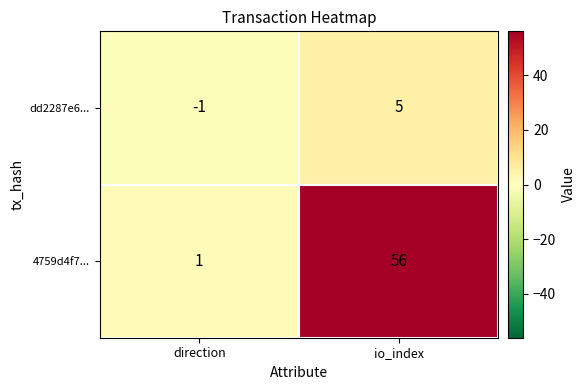

Which label corresponds to the largest value in the chart?

io_index